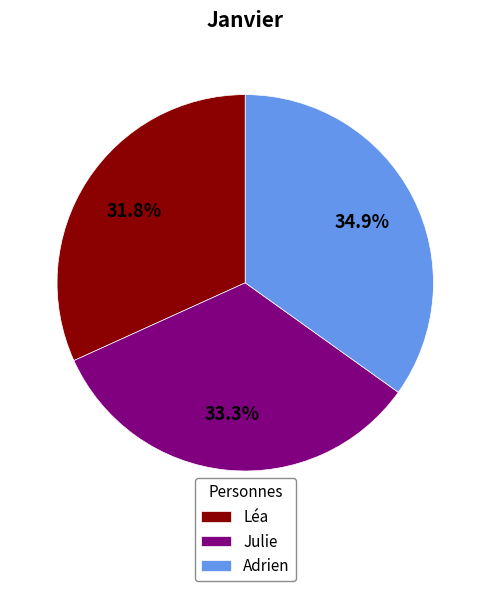

Is there a majority slice in this chart?

No